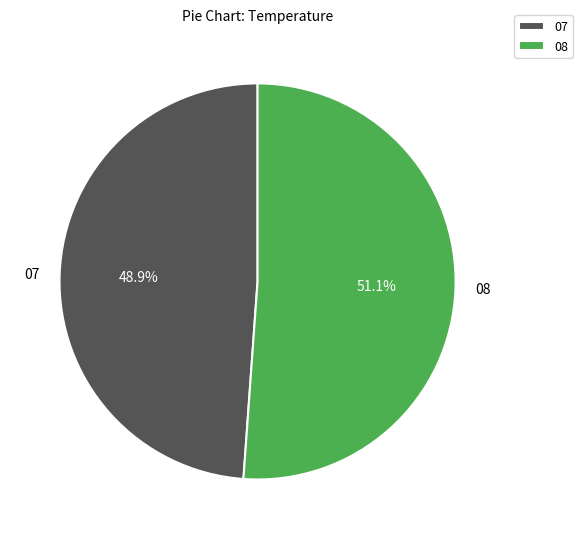

How many slices are in this pie chart?

2